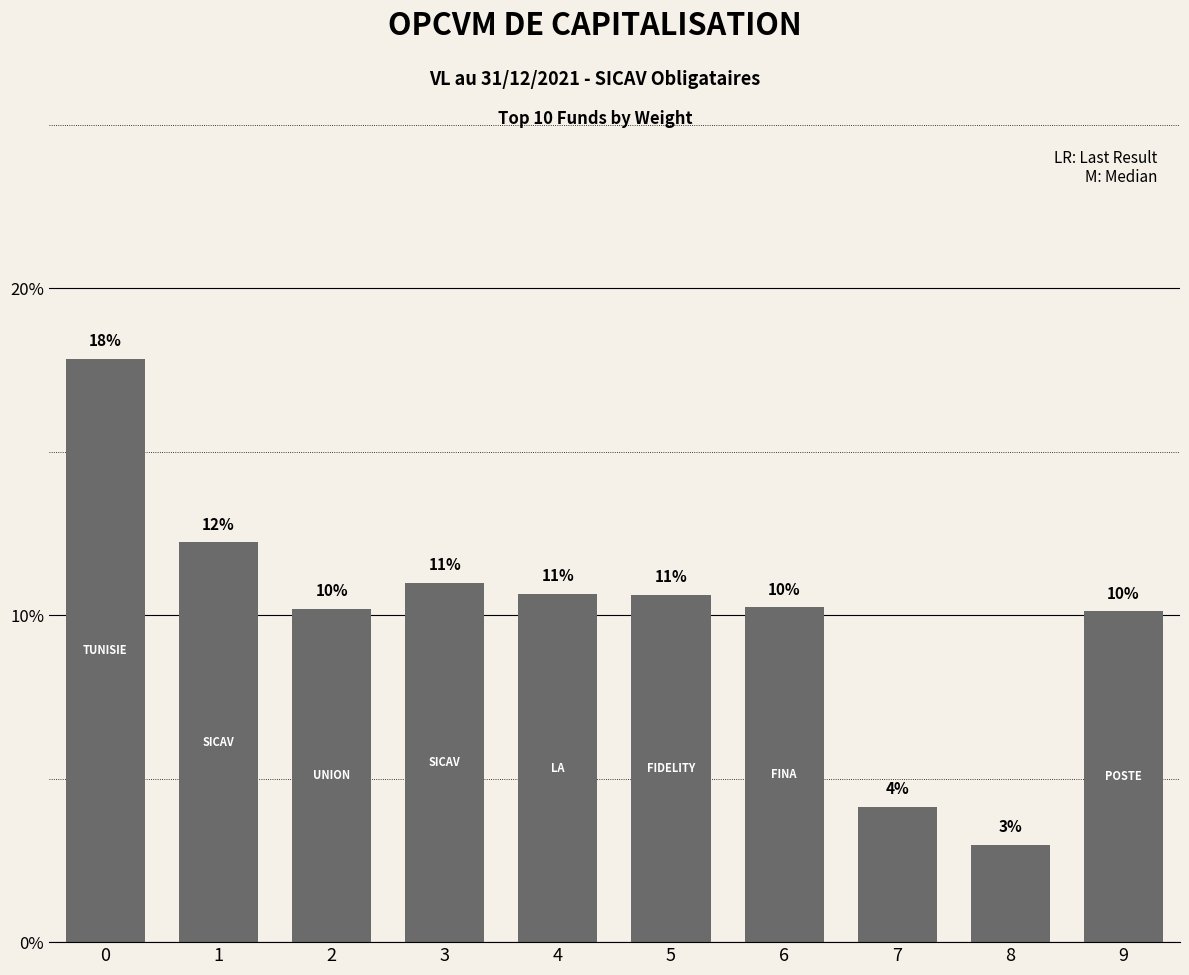

How many bars are there in total?

10